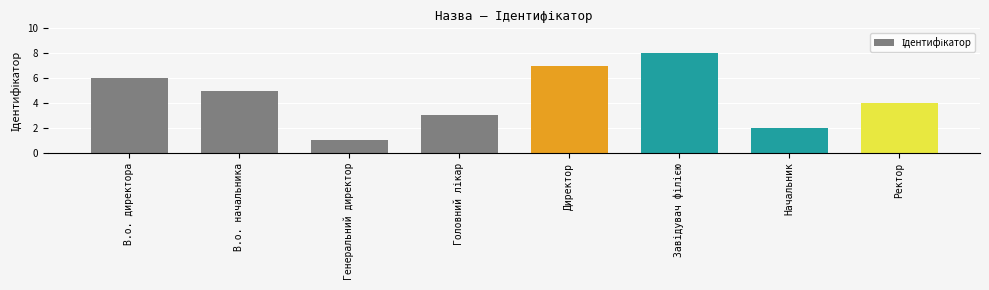

Are the bars horizontal?

No